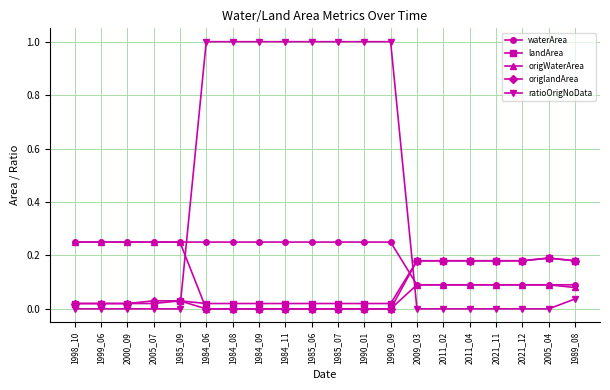

True or false: landArea and waterArea cross at least once.

True